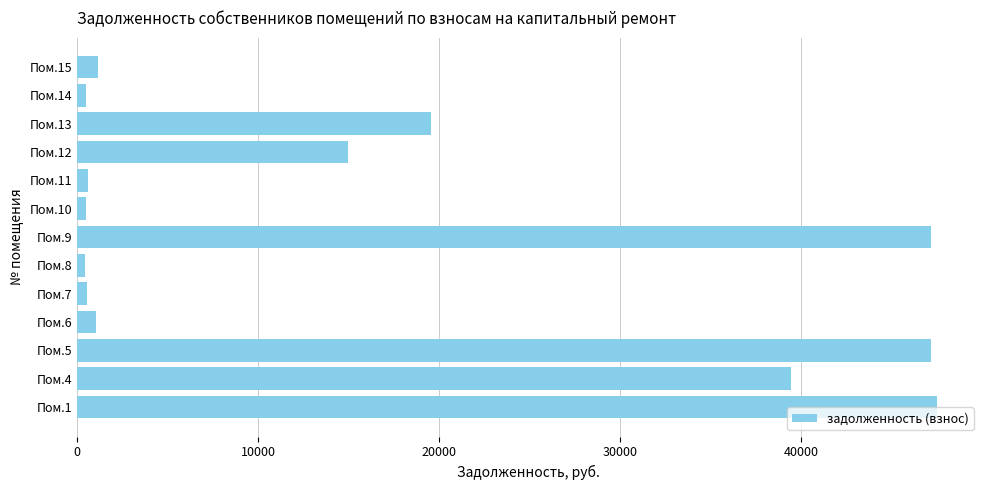

Is it true that the value at Пом.15 is 1158.3?

True